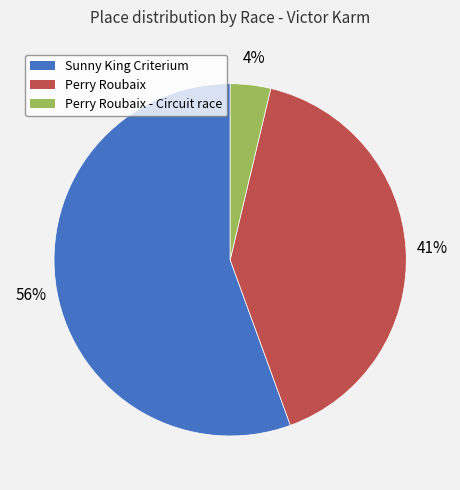

Does any single category account for the majority?

Yes